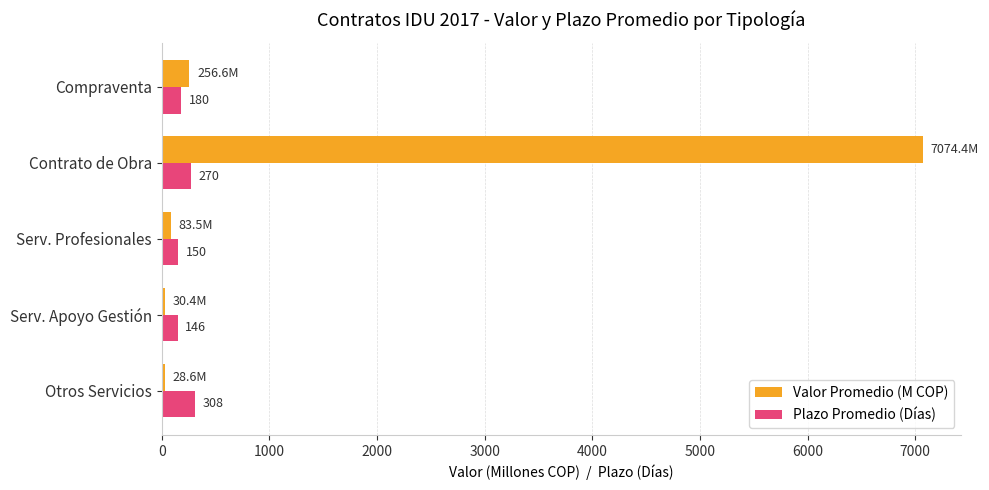

Read the Valor Promedio (M COP) value at Contrato de Obra.

7074.4